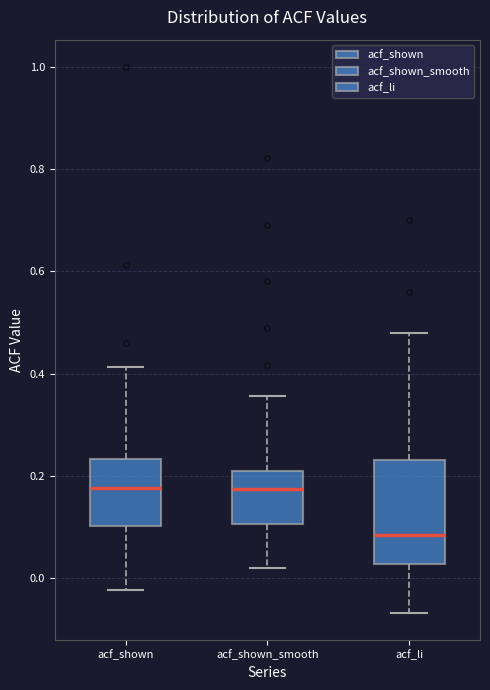

Where does the lower whisker of the box for acf_li end on the y-axis? The values are not printed on the chart, so give them approximately, as read against the axis.

-0.06